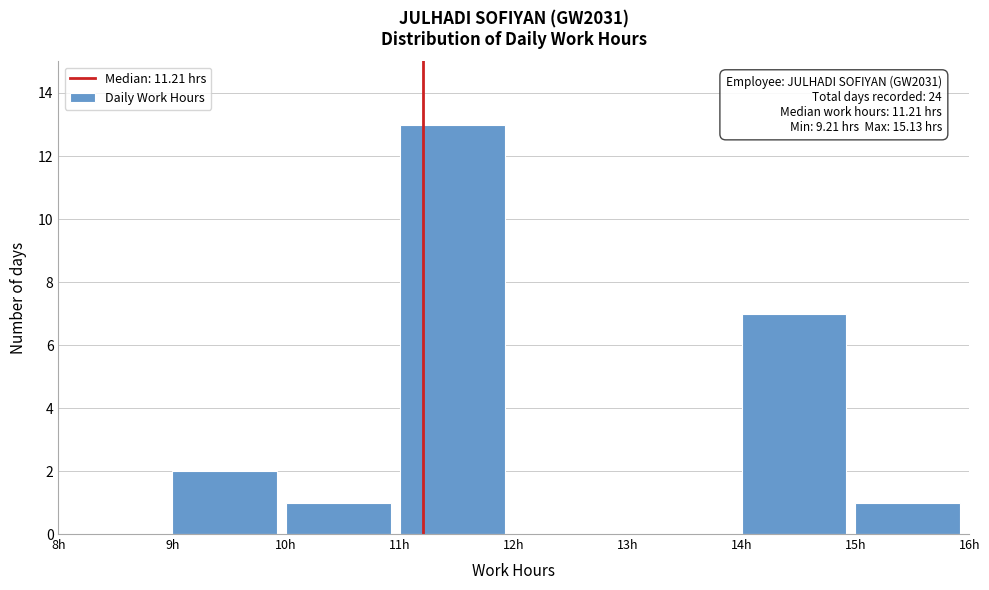

Which range on the x-axis has the tallest bar?

11 to 12